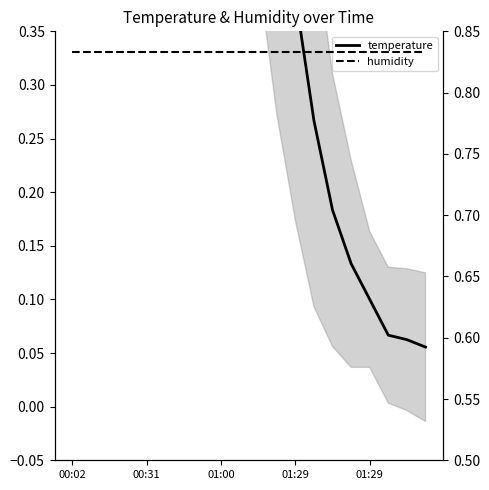

True or false: humidity and temperature intersect in this chart.

True